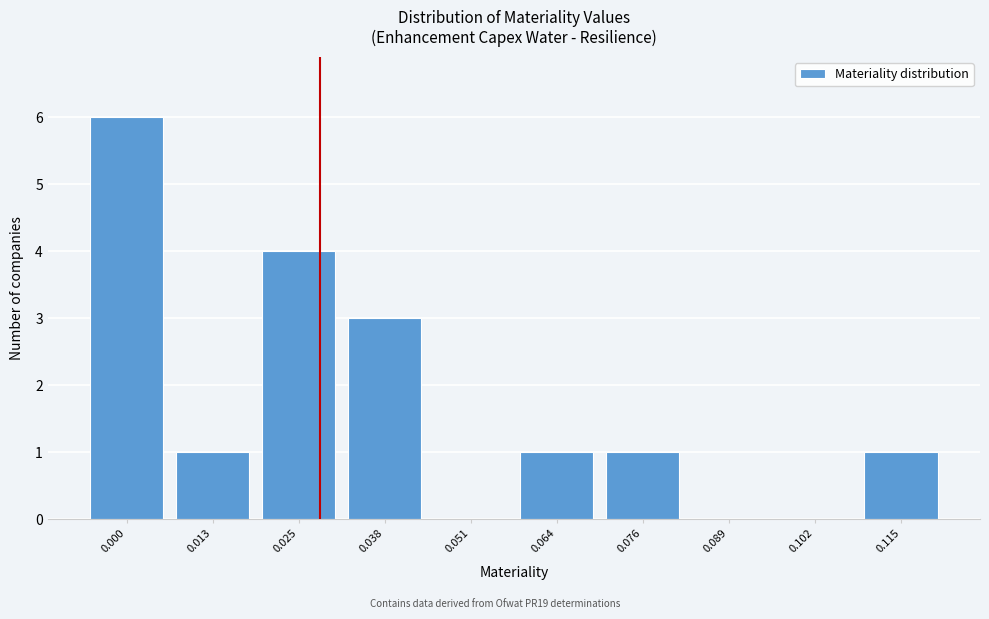

Reading left to right, list all the values displayed in this chart.

0.000=6	0.013=1	0.025=4	0.038=3	0.051=0	0.064=1	0.076=1	0.089=0	0.102=0	0.115=1